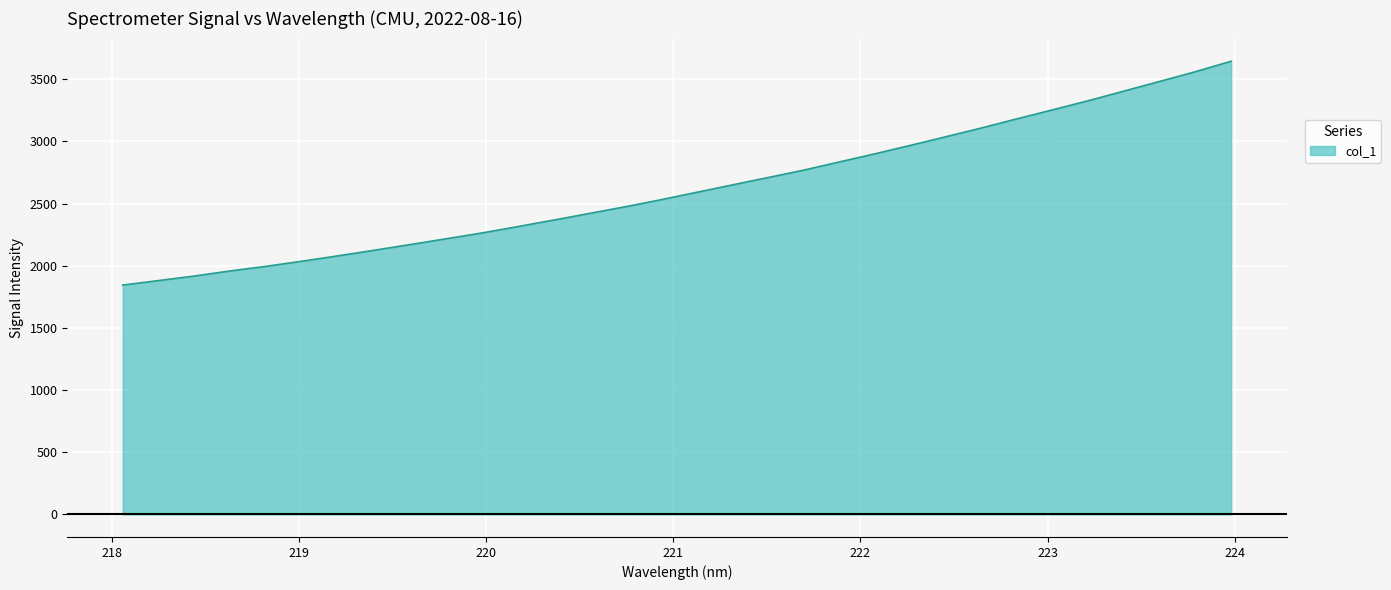

What is the greatest value displayed?

3644.6